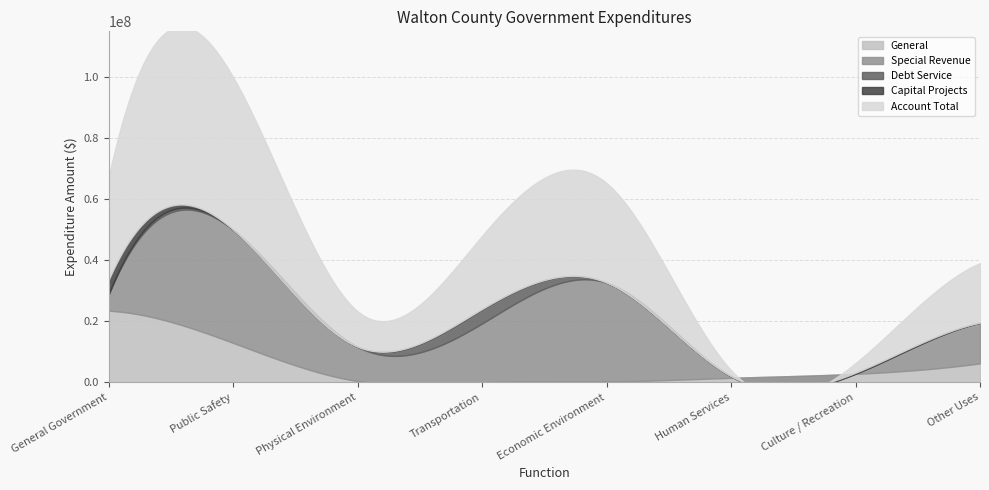

What is the difference between the Account Total values at Physical Environment and Transportation?

12363726